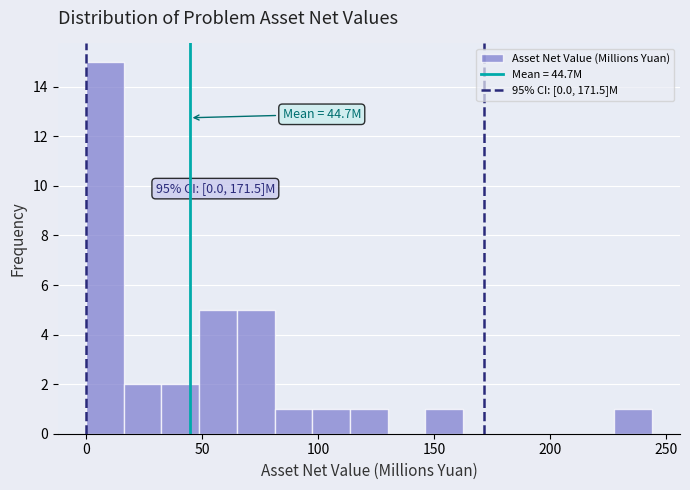

Read against the x-axis, roughly where is the centre of the tallest bar?

10